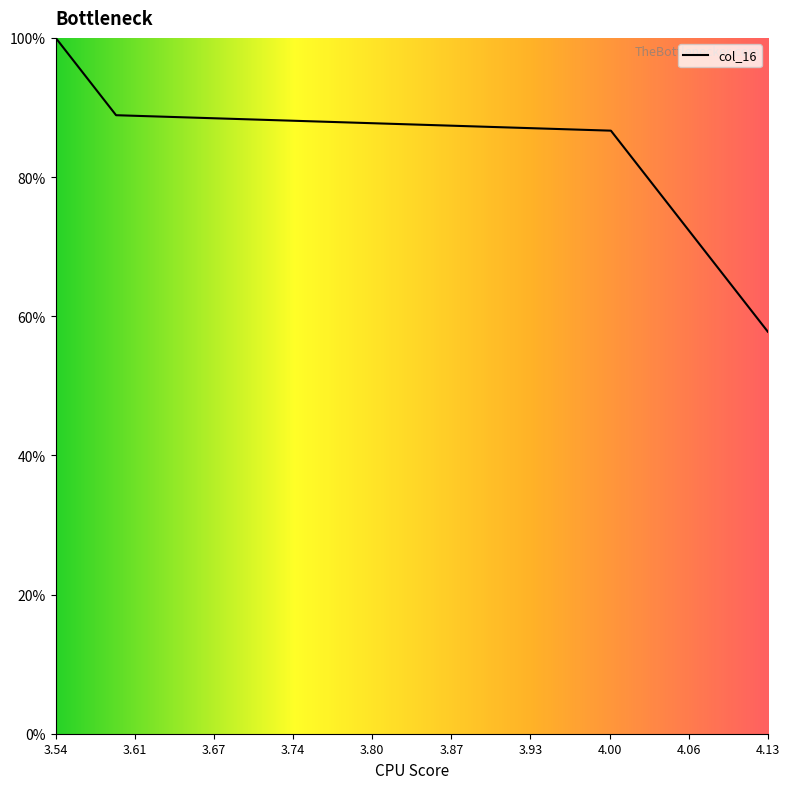

What is the difference between the maximum and minimum values?

42.2